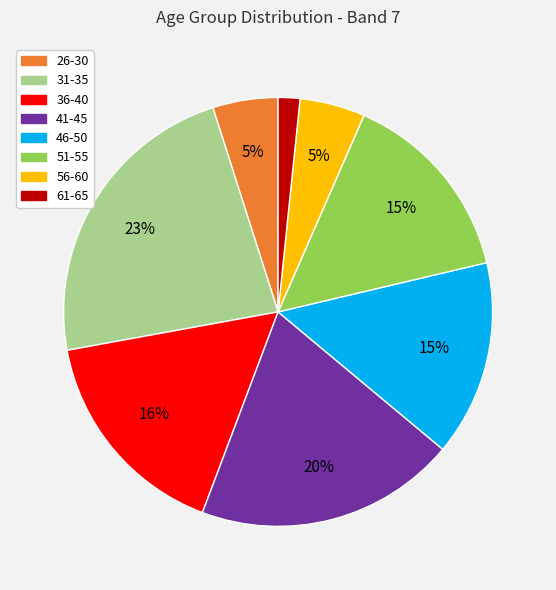

To the nearest percent, what portion does 56-60 represent?

5%